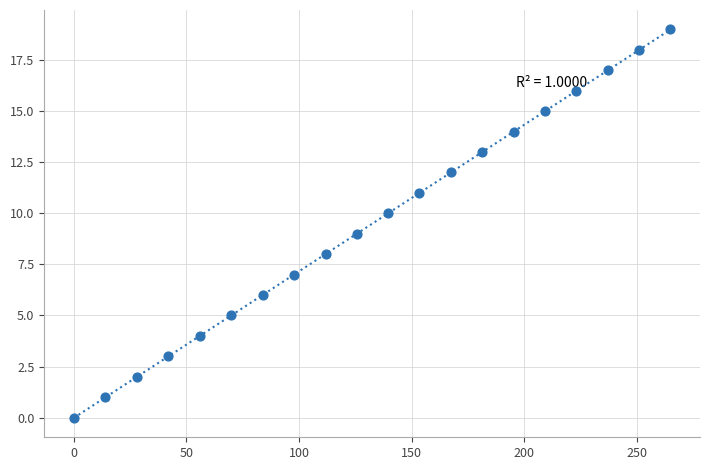

What is the range of Y values (max minus min)?

19